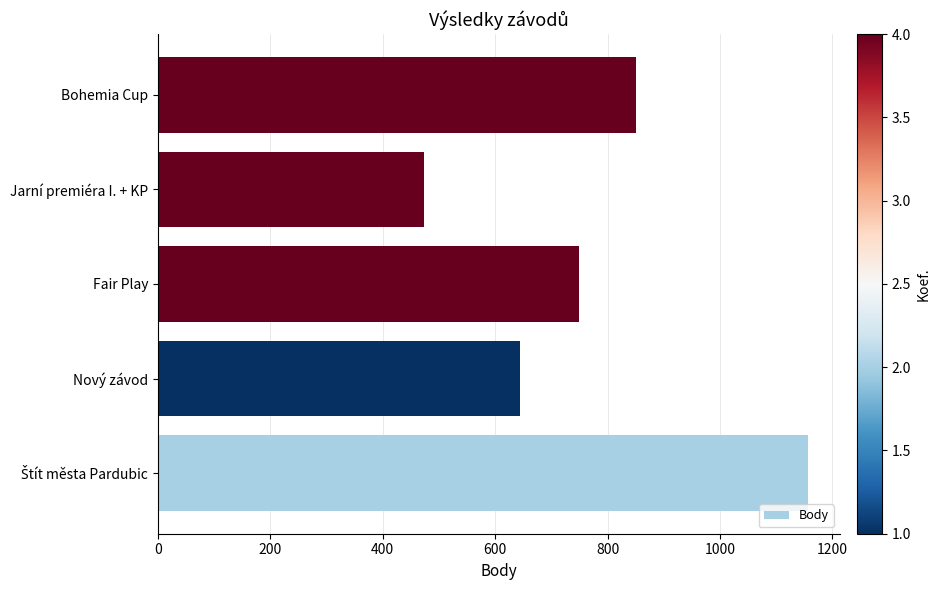

Reading bottom to top, list all the values displayed in this chart.

1156	645	749	473	850